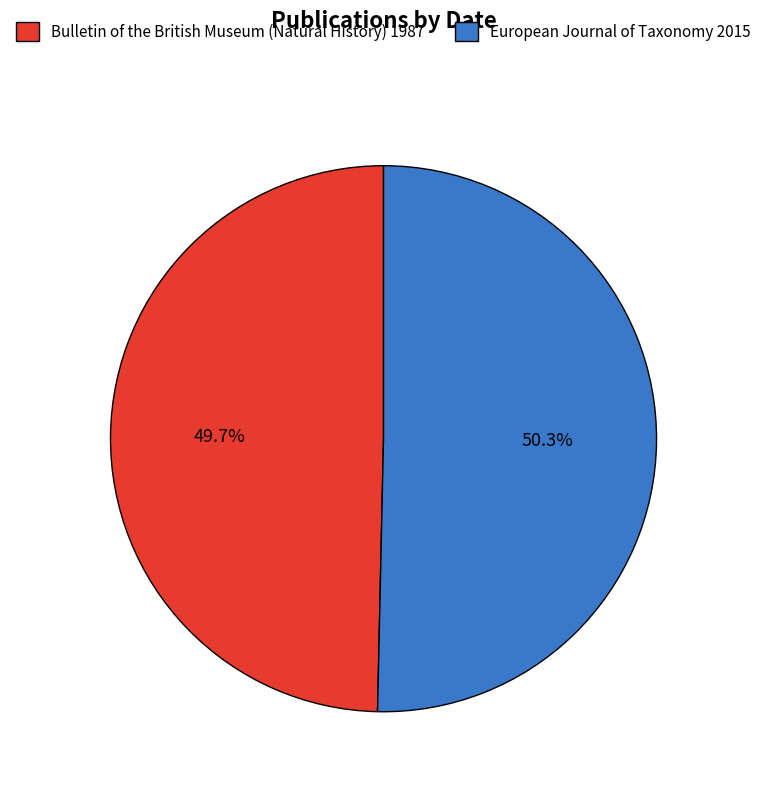

The Bulletin of the British Museum (Natural History) 1987 slice represents 36% of the pie. True or false?

False